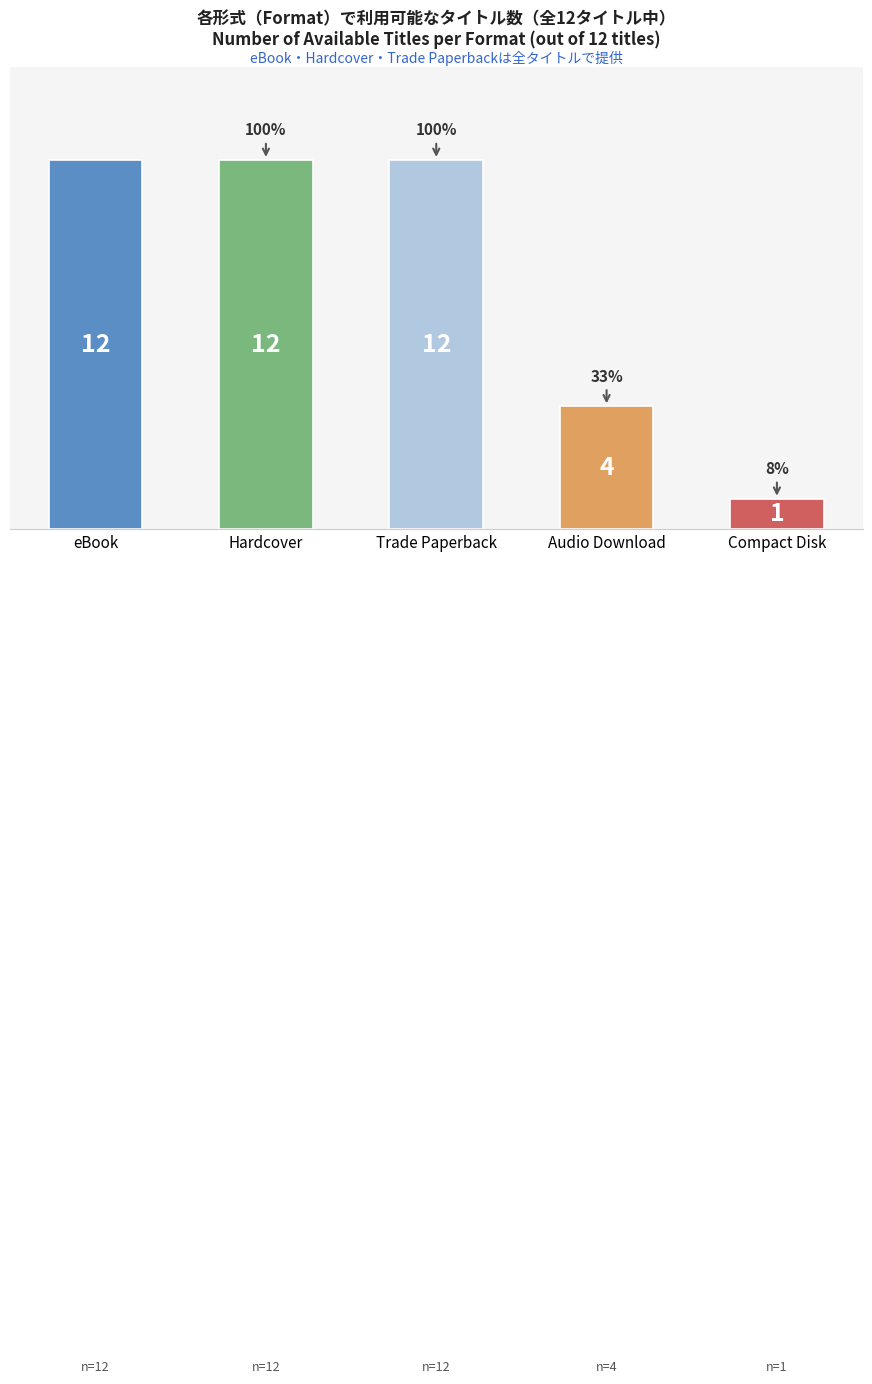

Are the bars horizontal?

No